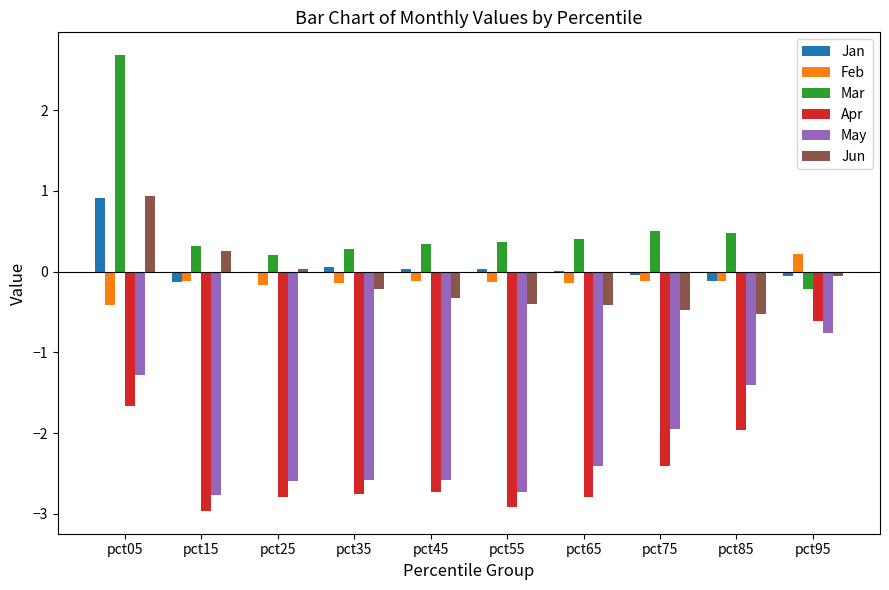

At which label does Mar first exceed 0?

pct05